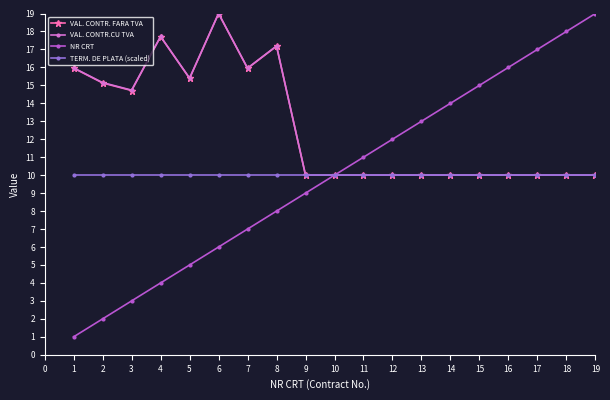

What is the value of the VAL. CONTR.CU TVA point at the 13th from the left?

10.0